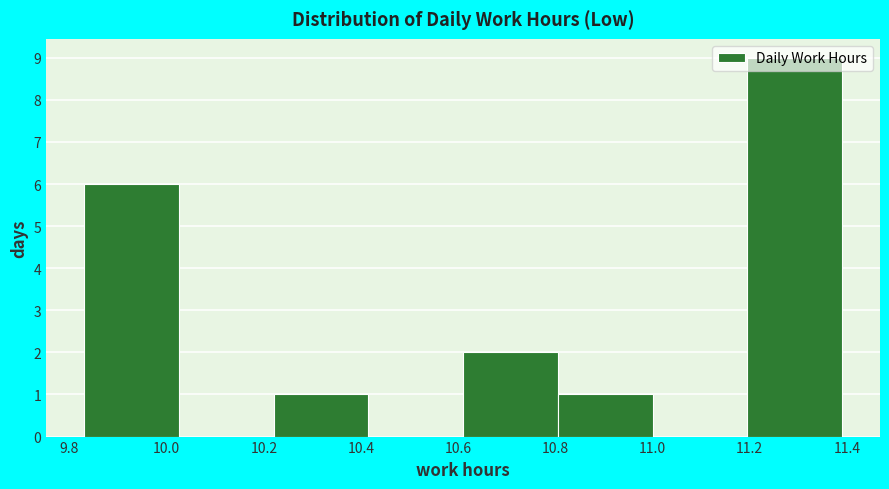

How tall is the bar that spans 10.610 to 10.805 on the x-axis? Neither the bar edges nor the heights are printed on the chart, so give them approximately, as read against the axes.

2